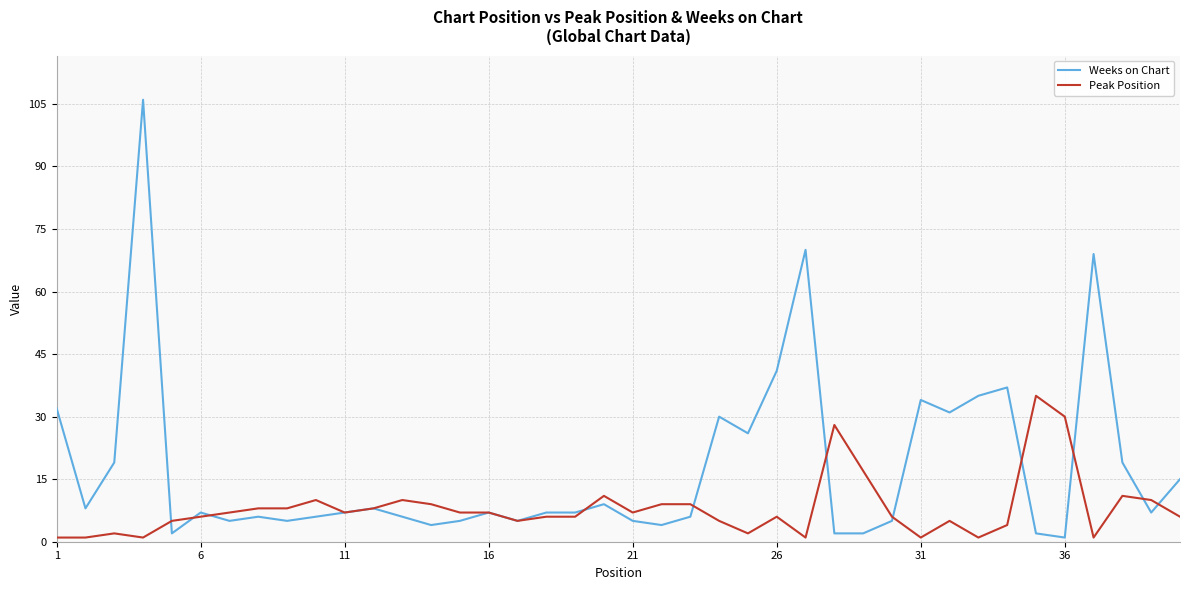

What are all the series names shown in the legend?

Weeks on Chart, Peak Position